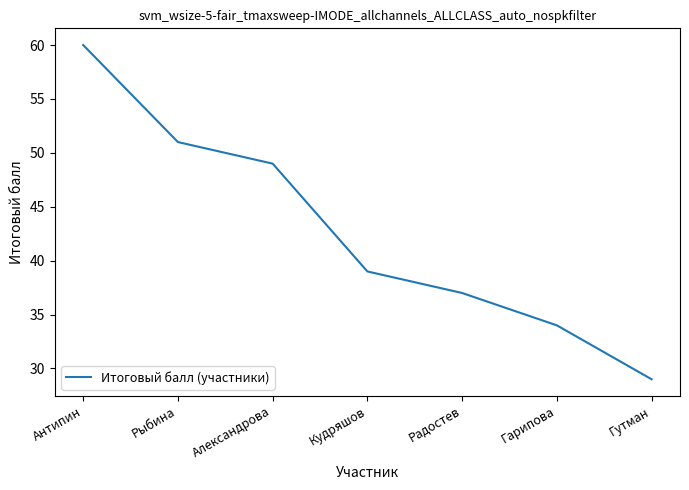

List the labels in order of value, smallest first.

Гутман, Гарипова, Радостев, Кудряшов, Александрова, Рыбина, Антипин